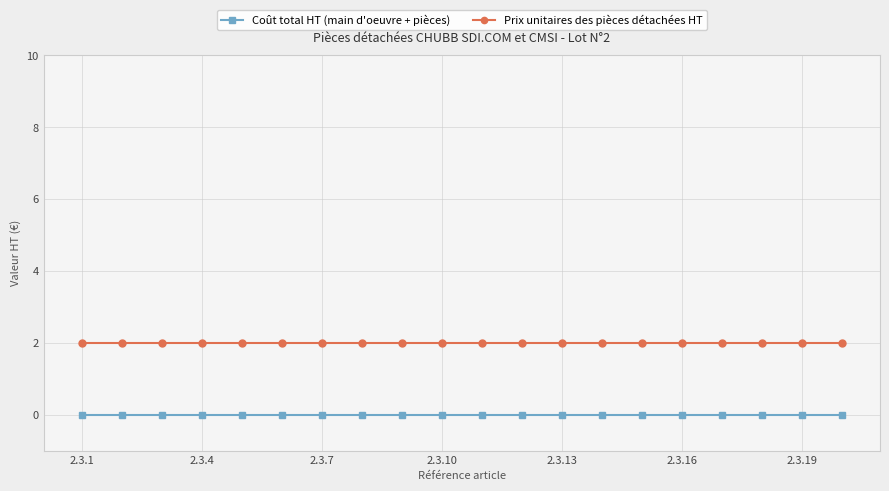

What is the value of the Prix unitaires des pièces détachées HT point at the 10th from the left?

2